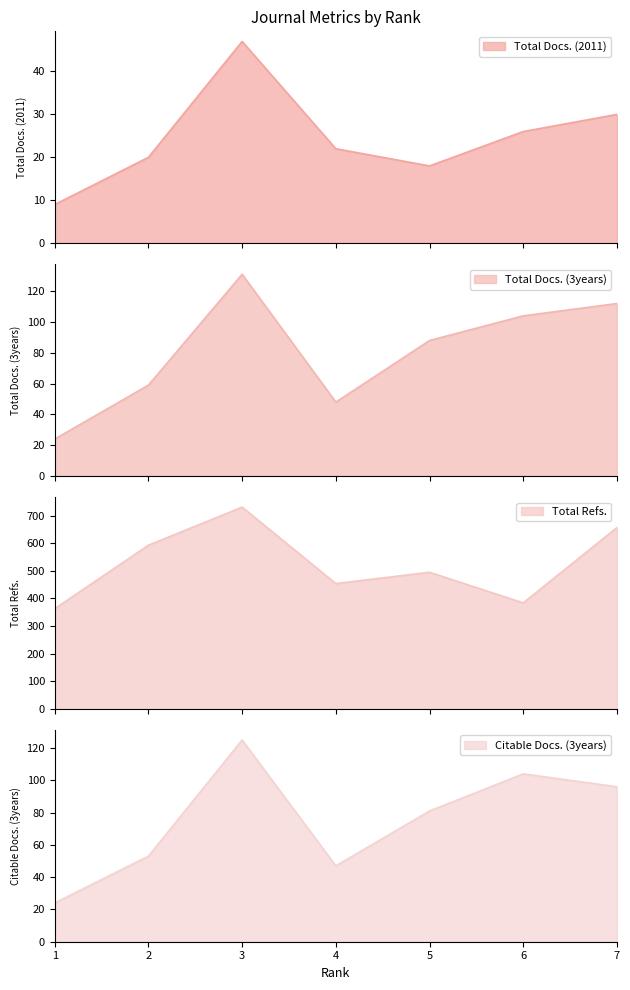

At 5, list the series in order from largest to smallest.

Total Refs., Total Docs. (3years), Citable Docs. (3years), Total Docs. (2011)